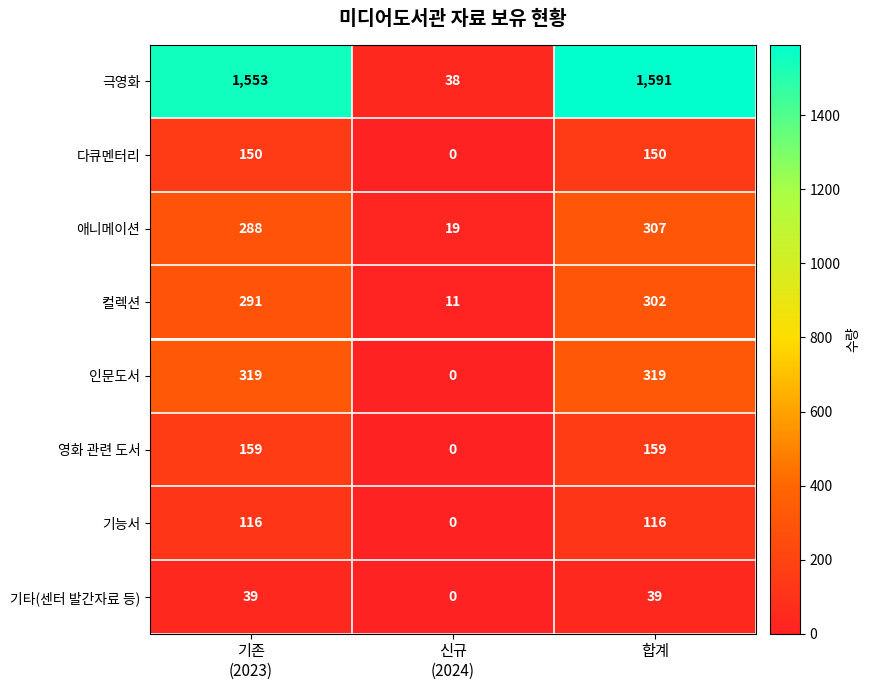

Between 기존
(2023) and 신규
(2024), which series saw the biggest shift?

극영화